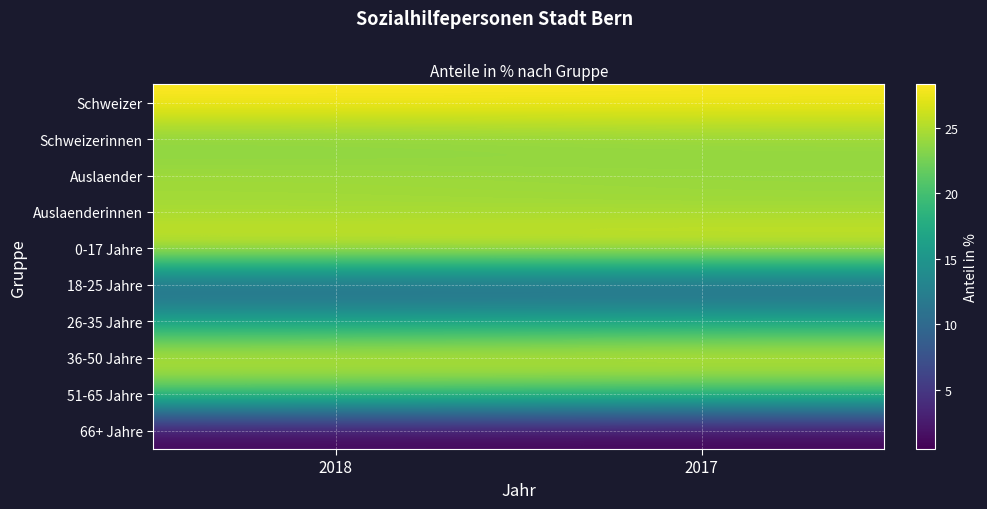

Reading left to right, what are all the values shown in this chart?

Schweizer: 2018=28.3	2017=28.1
Schweizerinnen: 2018=22.9	2017=23.6
Auslaender: 2018=24.5	2017=24.0
Auslaenderinnen: 2018=24.3	2017=24.3
0-17 Jahre: 2018=27.1	2017=27.3
18-25 Jahre: 2018=8.4	2017=8.2
26-35 Jahre: 2018=16.1	2017=16.7
36-50 Jahre: 2018=27.0	2017=27.4
51-65 Jahre: 2018=20.7	2017=19.9
66+ Jahre: 2018=0.7	2017=0.5